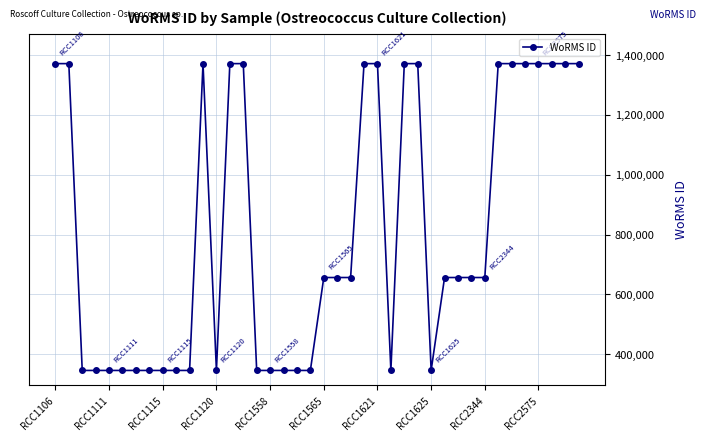

What is the minimum value shown in the chart?

345496